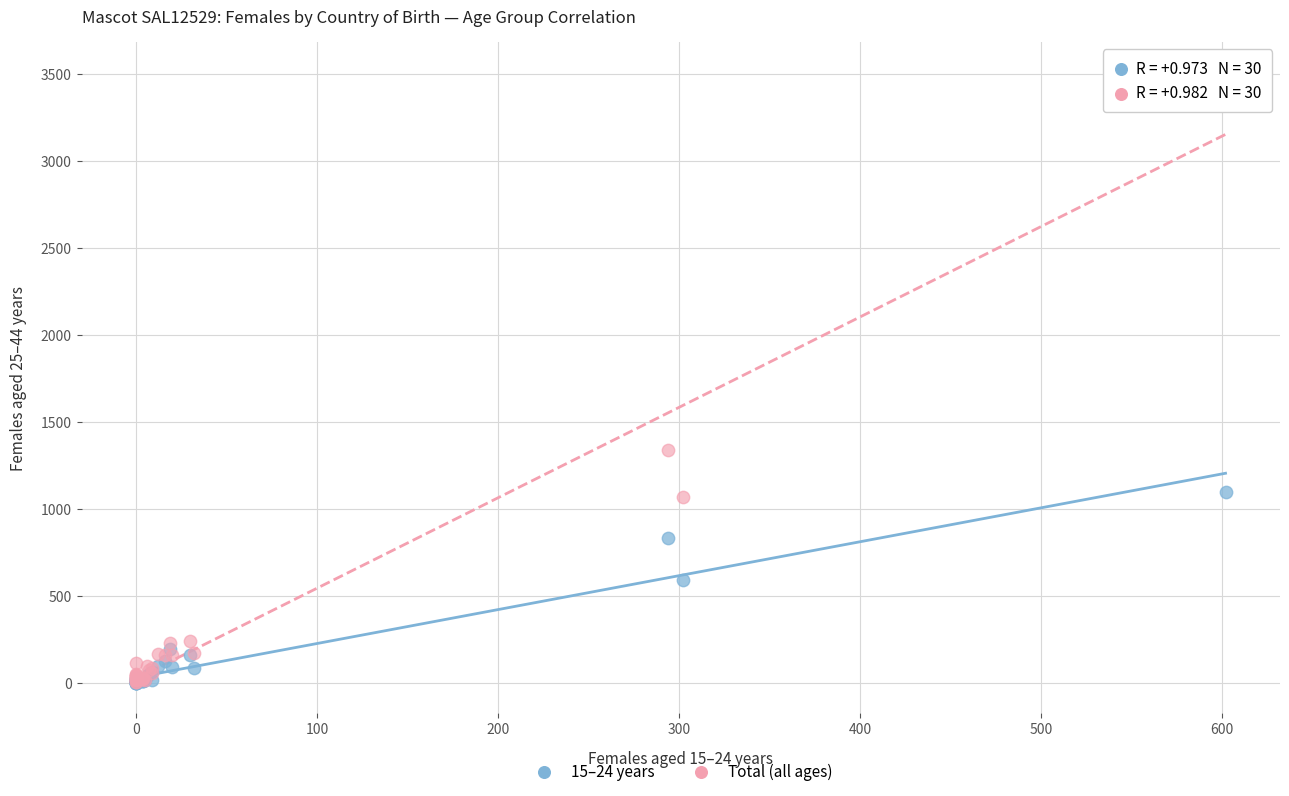

Across all series, what Y value is closest to 1753?

1338